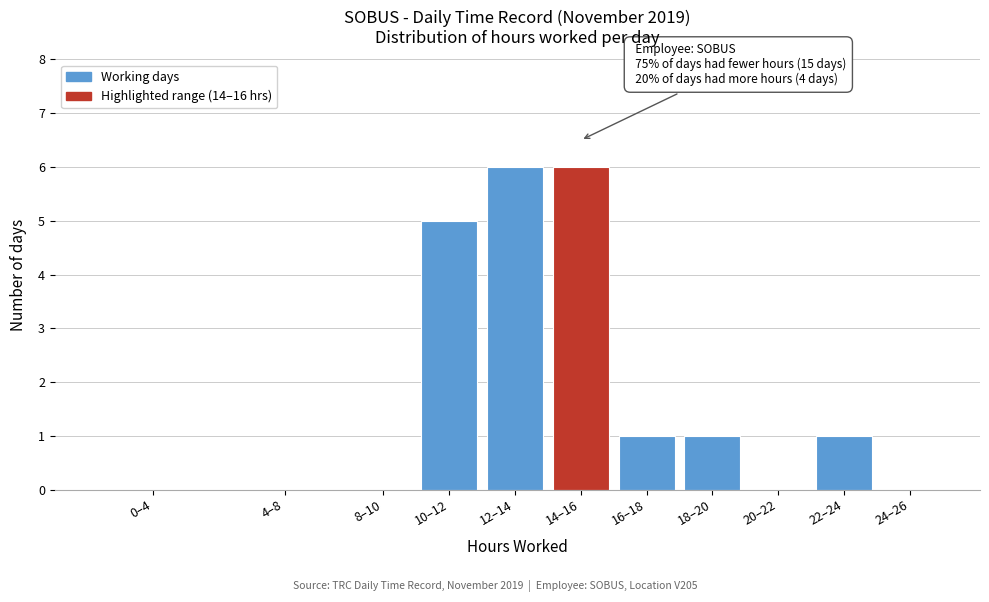

Reading left to right, list all the values displayed in this chart.

0–4=0	4–8=0	8–10=0	10–12=5	12–14=6	14–16=6	16–18=1	18–20=1	20–22=0	22–24=1	24–26=0